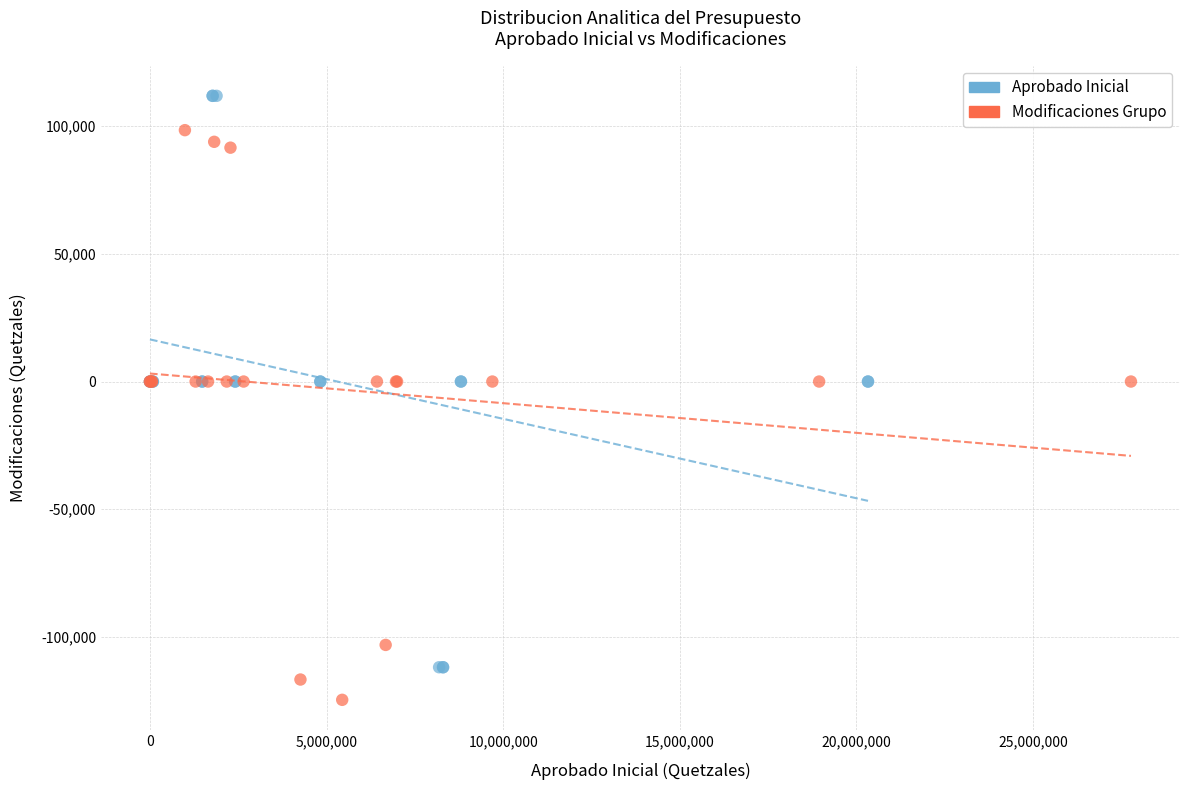

Which series reaches the minimum Y coordinate?

Modificaciones Grupo